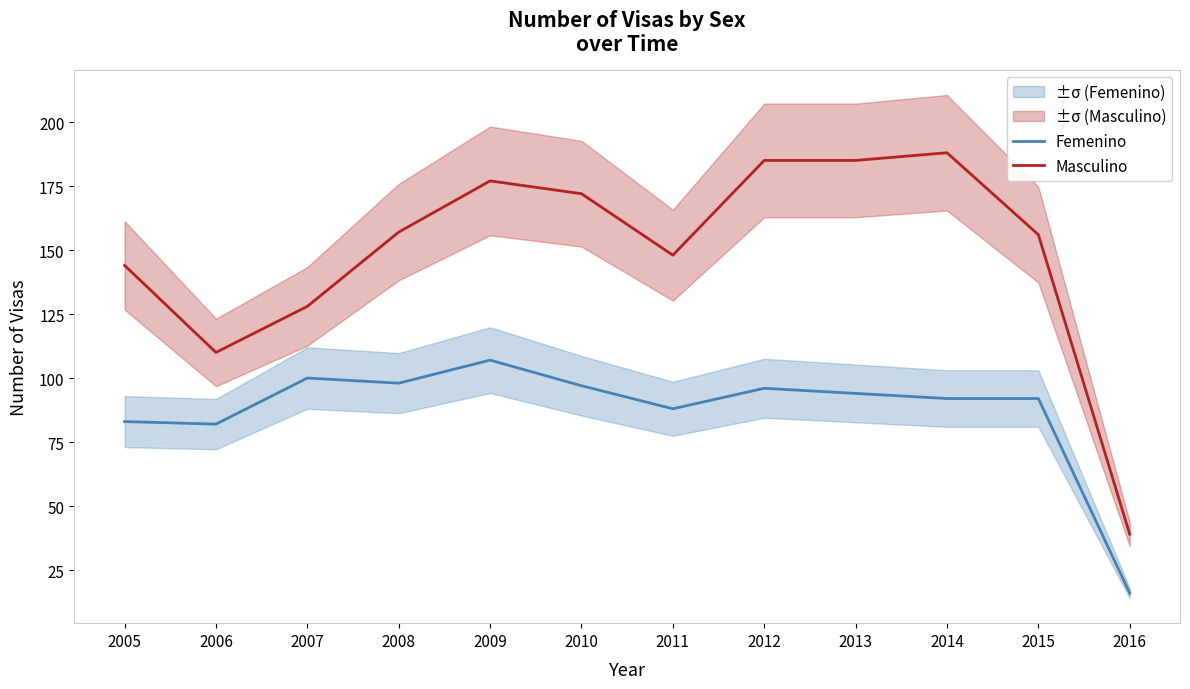

True or false: Masculino and Femenino intersect in this chart.

False